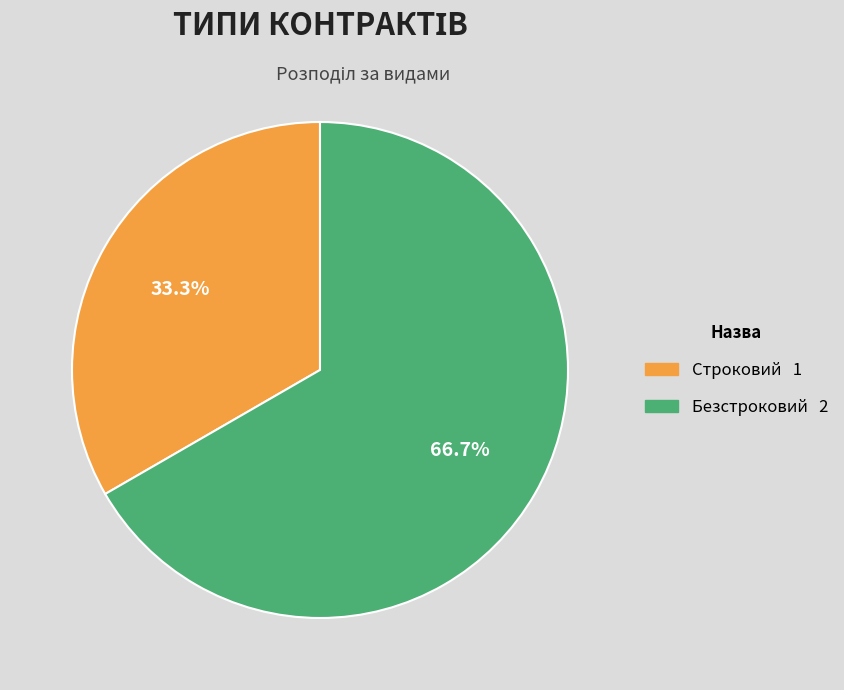

Which category has the biggest portion of the pie?

Безстроковий